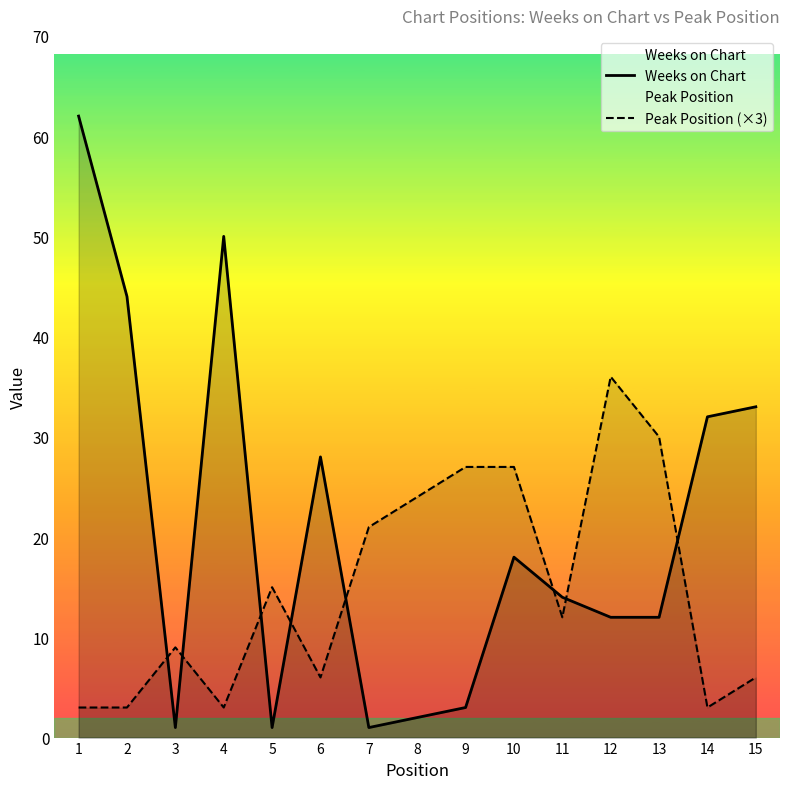

What is the value of the Peak Position (×3) point at the 10th from the left?

27